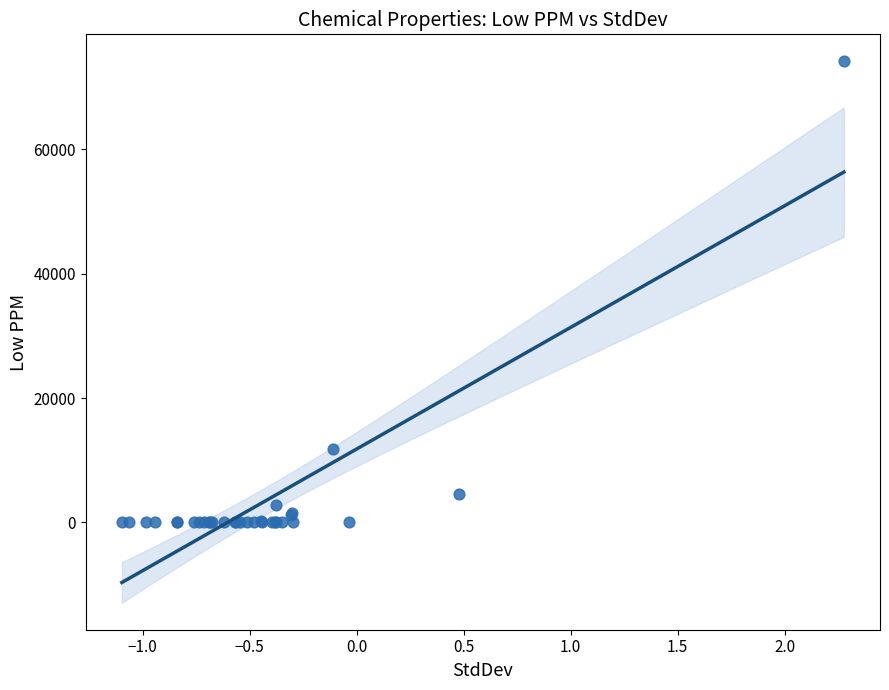

What Y value in the scatter plot is closest to 37050?

11780.0